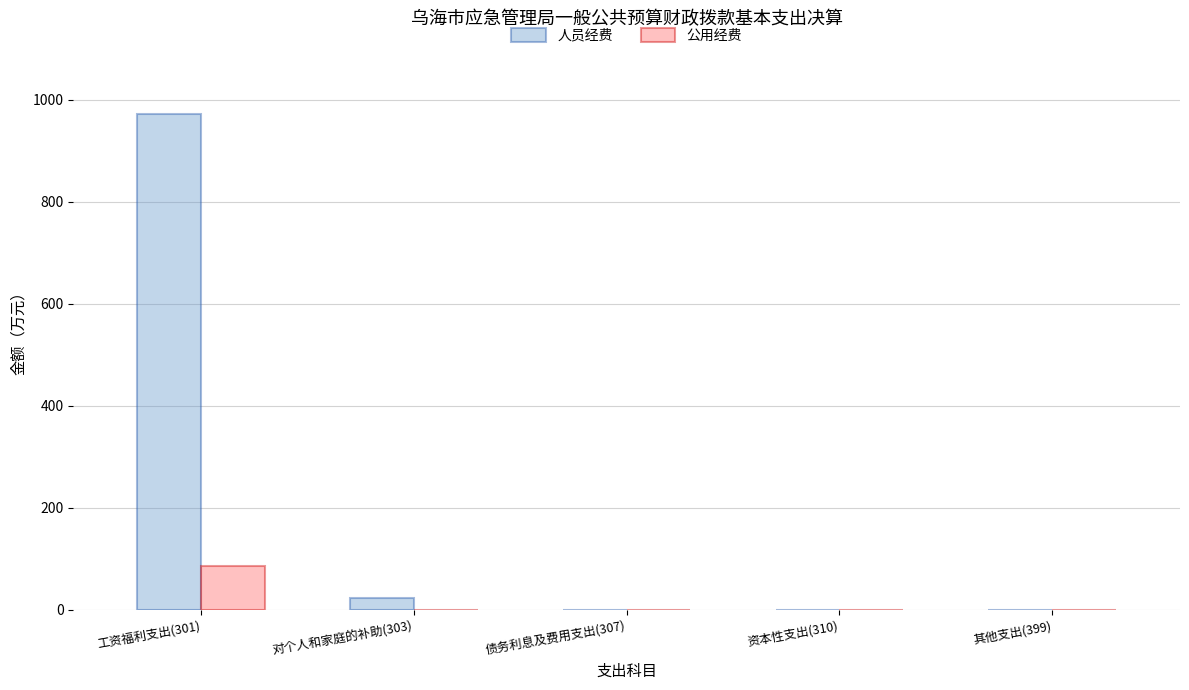

At which category is the sum across all series the highest?

工资福利支出(301)